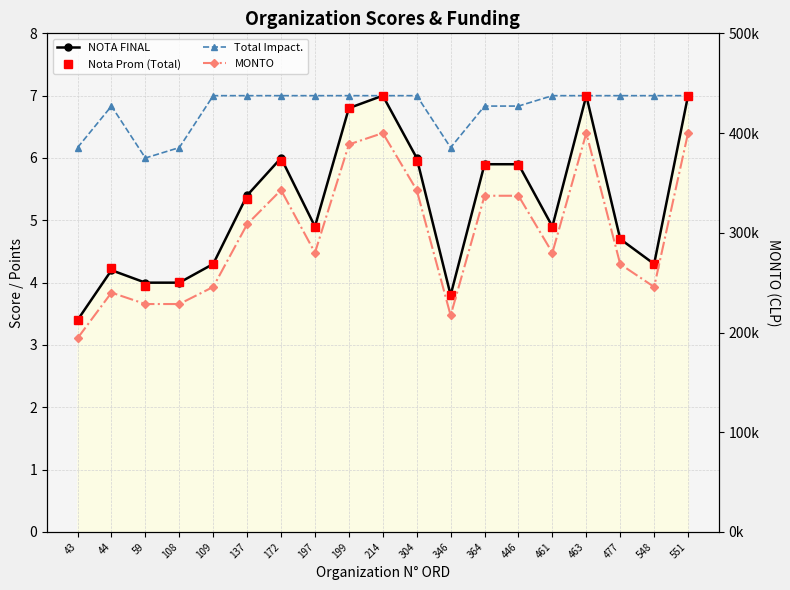

Count the Total Impact. values in the range 6 to 7.

19